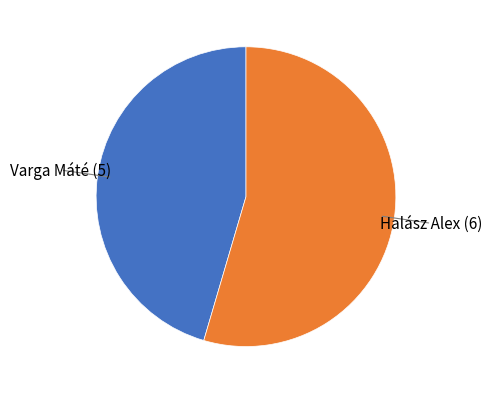

Does any single category account for the majority?

Yes